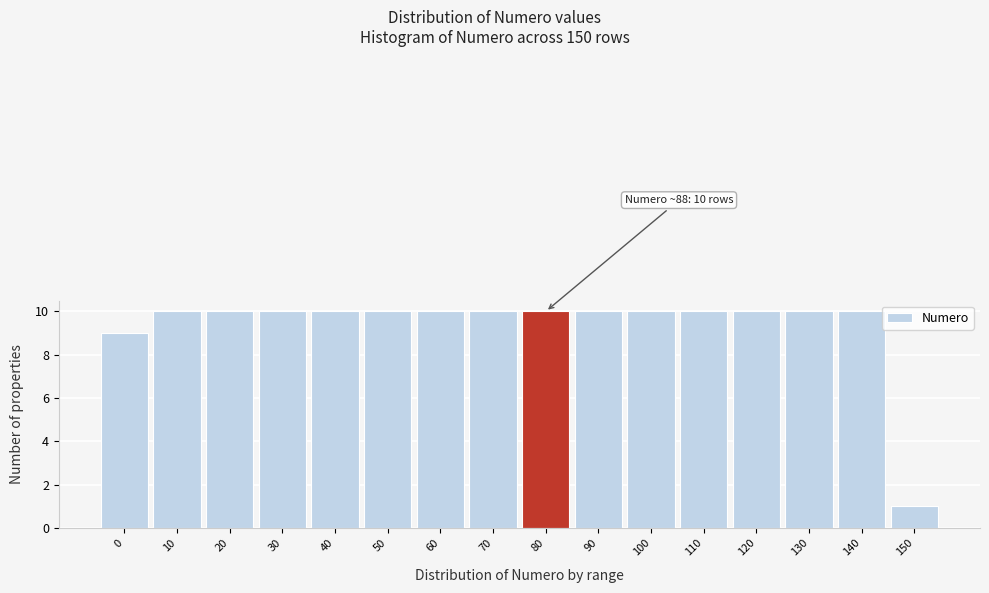

Reading left to right, extract all data points from this chart.

0=9	10=10	20=10	30=10	40=10	50=10	60=10	70=10	80=10	90=10	100=10	110=10	120=10	130=10	140=10	150=1